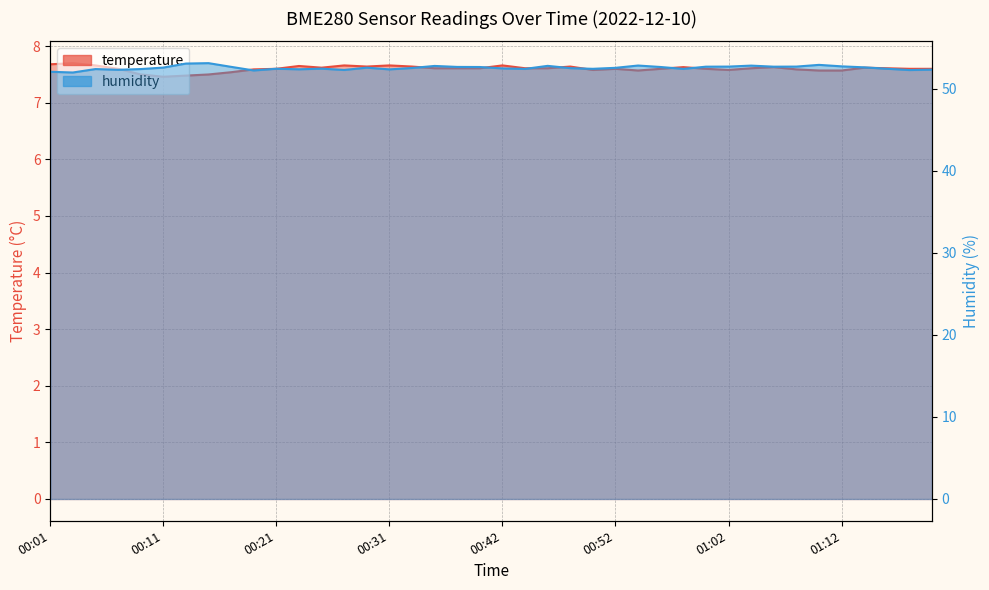

What is the minimum value for humidity?

52.0